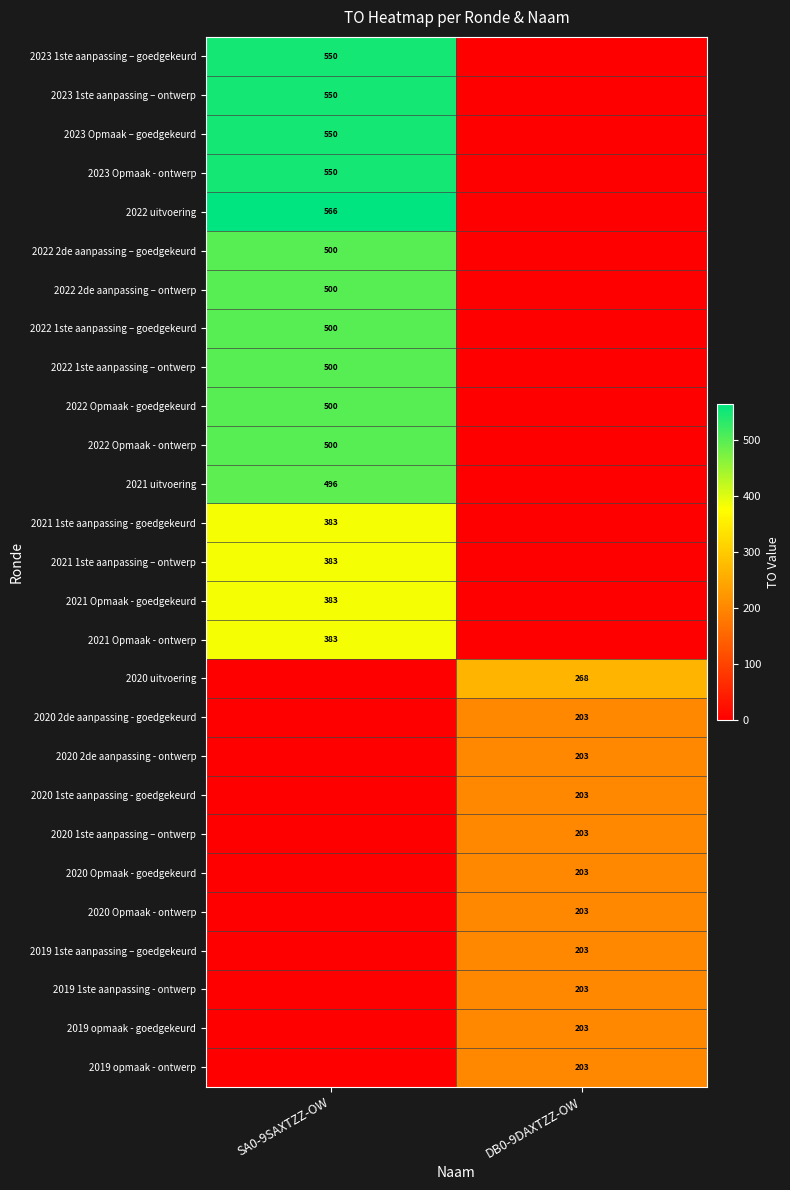

True or false: 2022 2de aanpassing – ontwerp has a value of 697 at SA0-9SAXTZZ-OW.

False